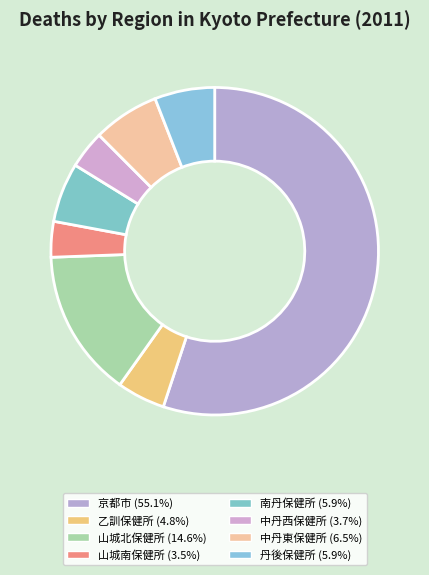

Count the number of slices in the pie.

8